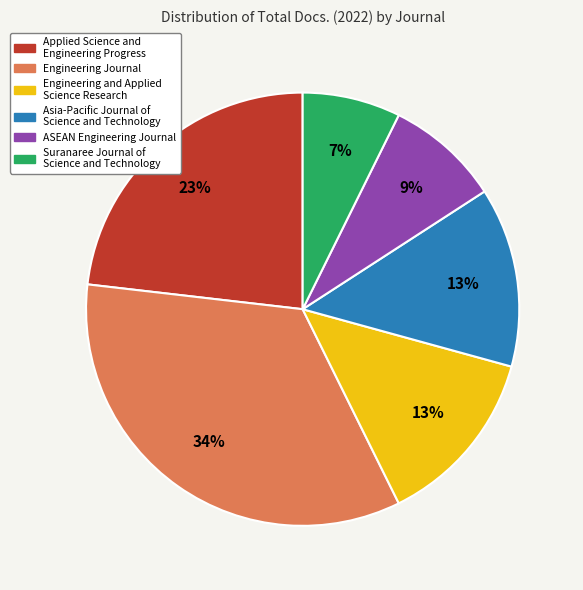

The Applied Science and Engineering Progress slice represents 23% of the pie. True or false?

True